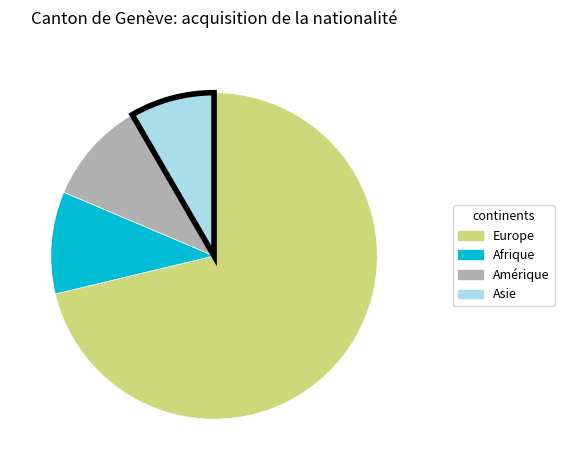

Which category has the biggest portion of the pie?

Europe